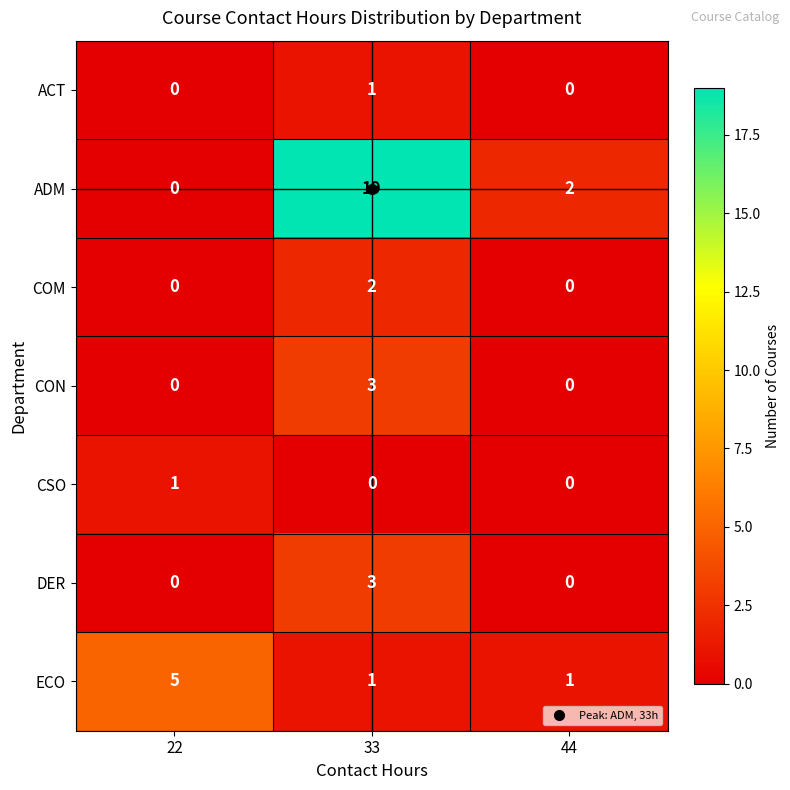

Which series has the largest total across all categories?

ADM